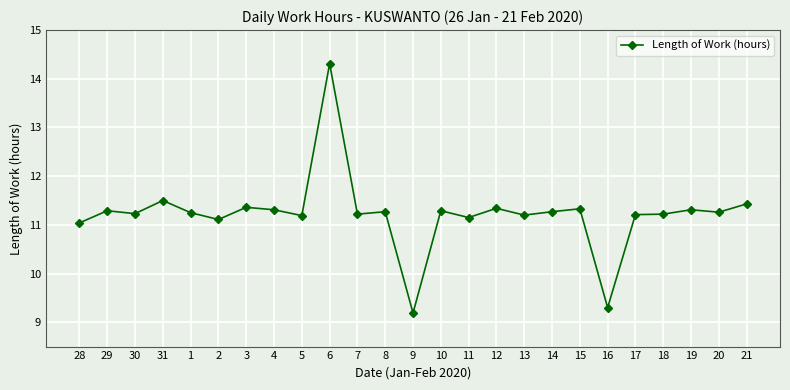

What is the difference between the maximum and minimum values?

5.1